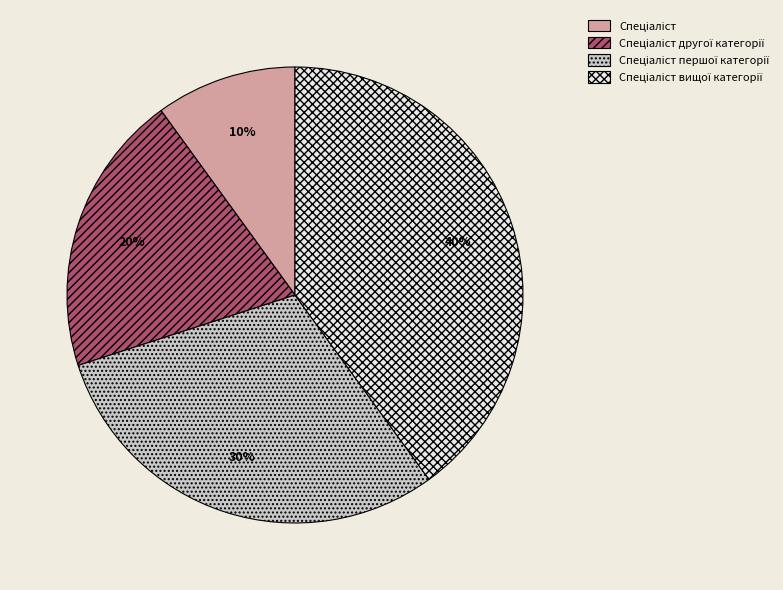

Is there a majority slice in this chart?

No